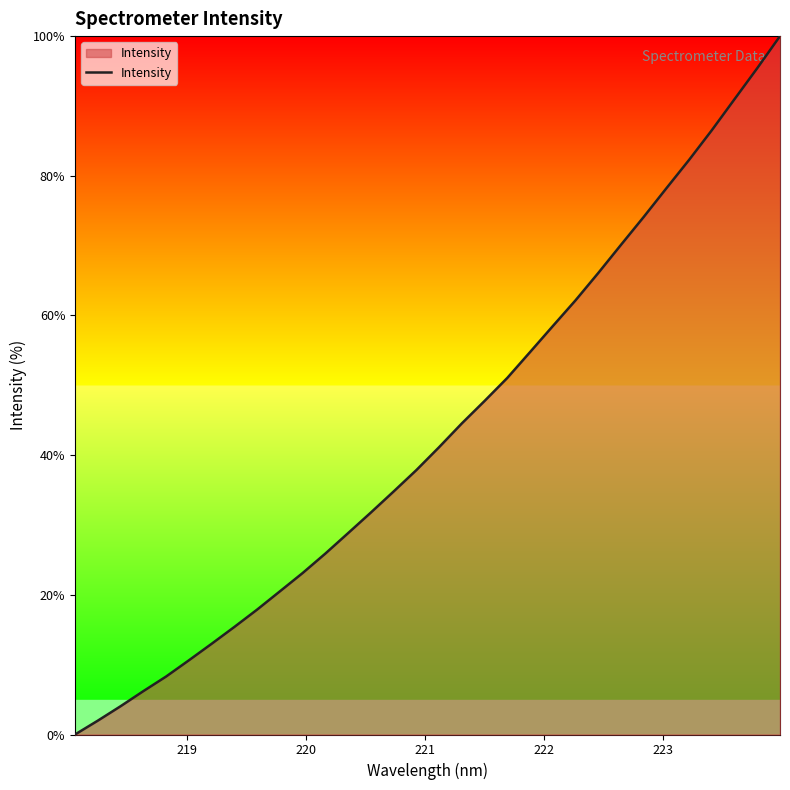

What is the greatest value displayed?

100.0